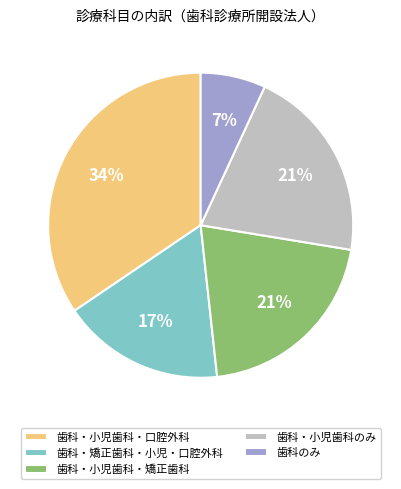

Count the number of slices in the pie.

5